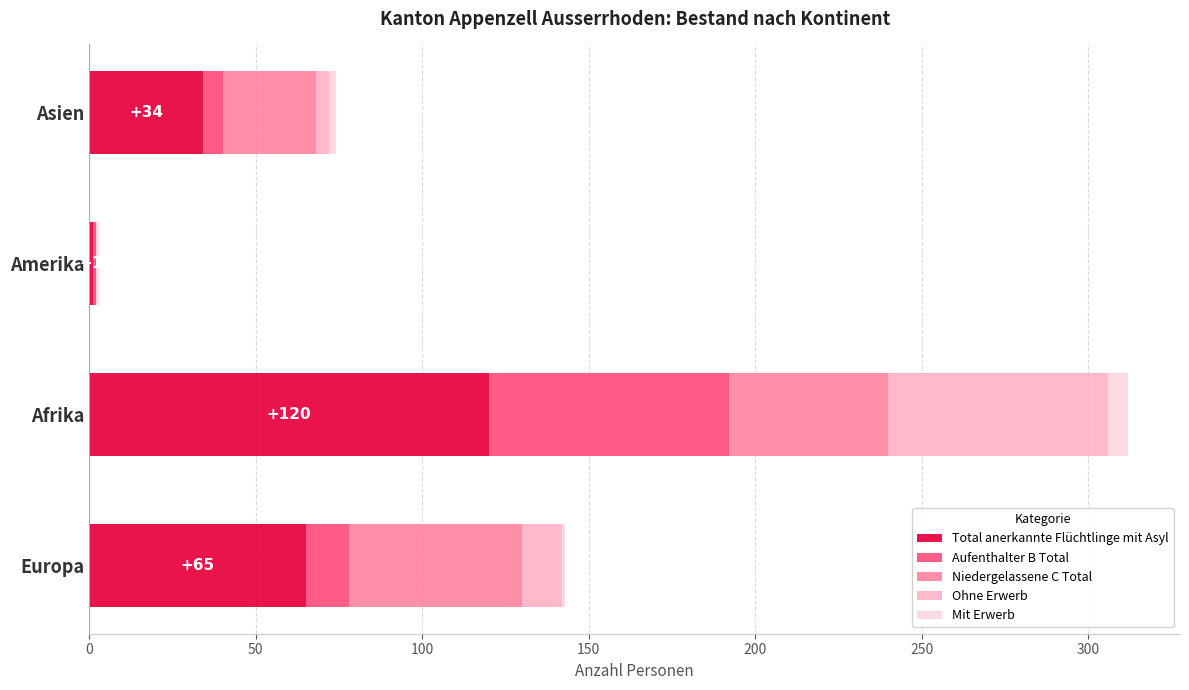

At which category is the sum across all series the highest?

Afrika